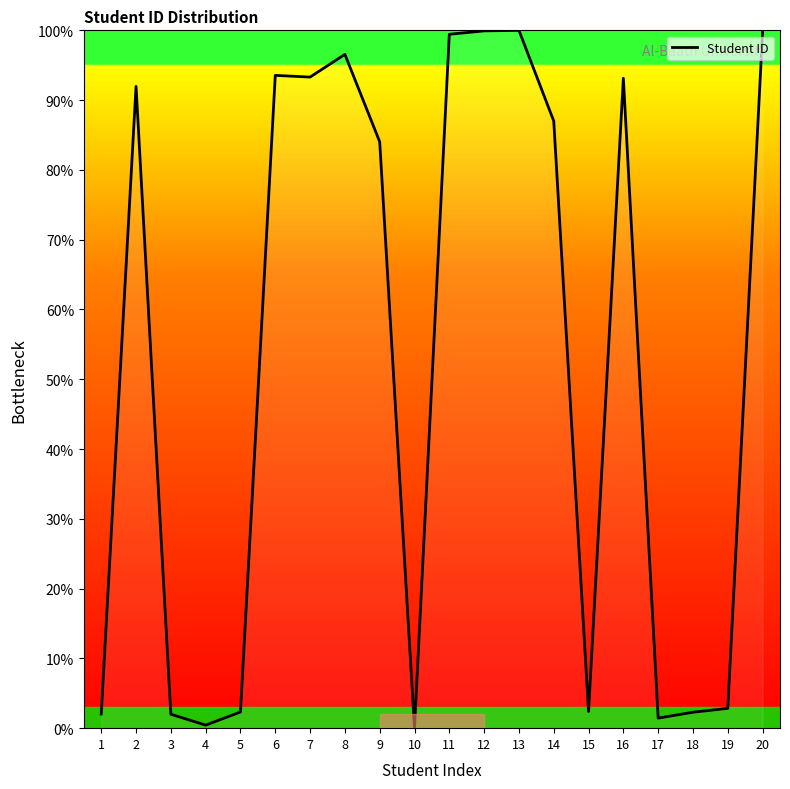

The chart shows a value of 99.9 at 12. True or false?

True